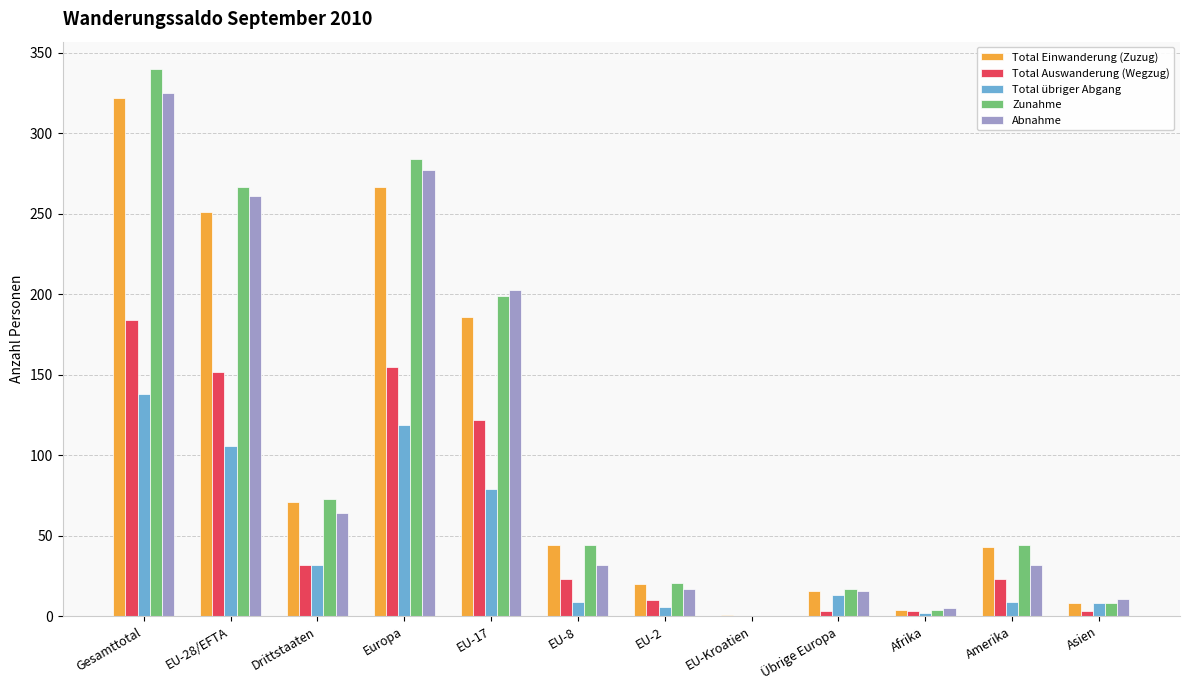

Count the number of data series in this chart.

5